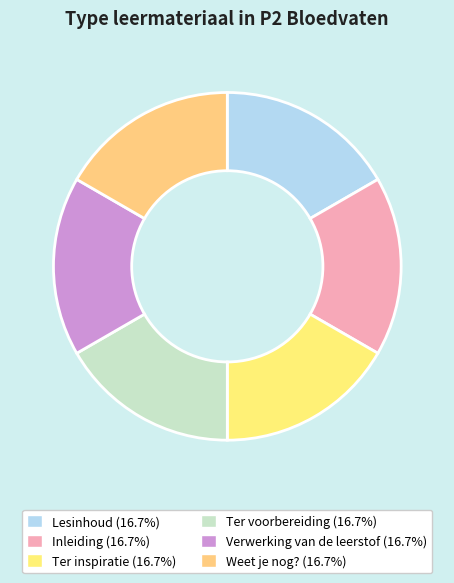

Between Verwerking van de leerstof and Ter voorbereiding, which is larger?

Verwerking van de leerstof